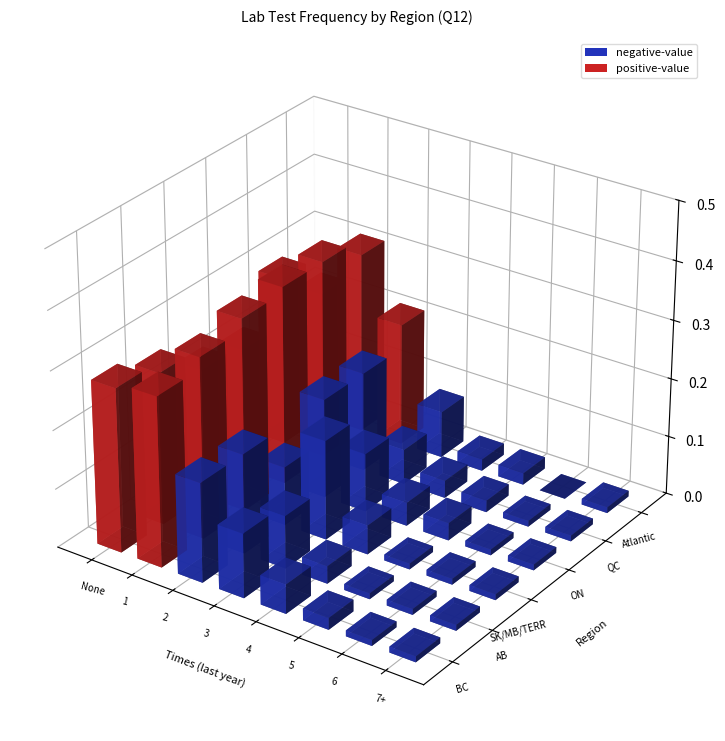

List the labels in order of SK/MB/TERR value, smallest first.

5, 6, 7+, 4, 2, 3, None, 1